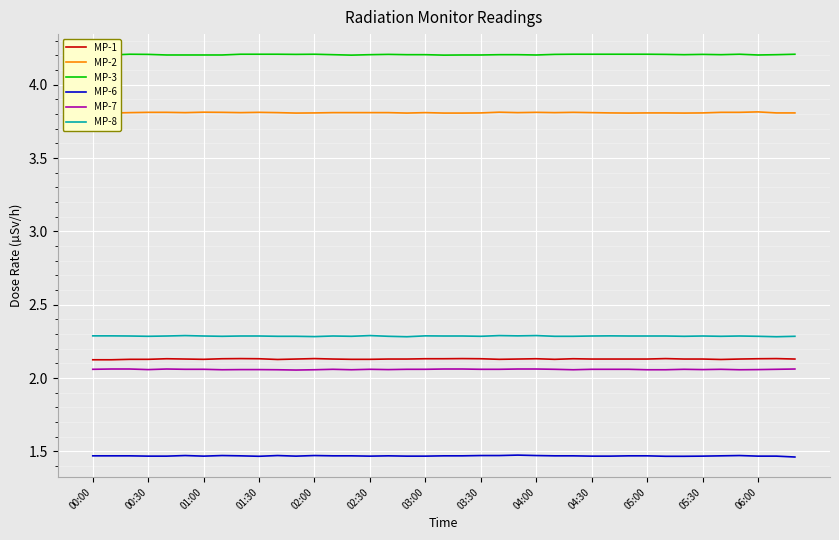

At how many categories does at least one series exceed 3?

39